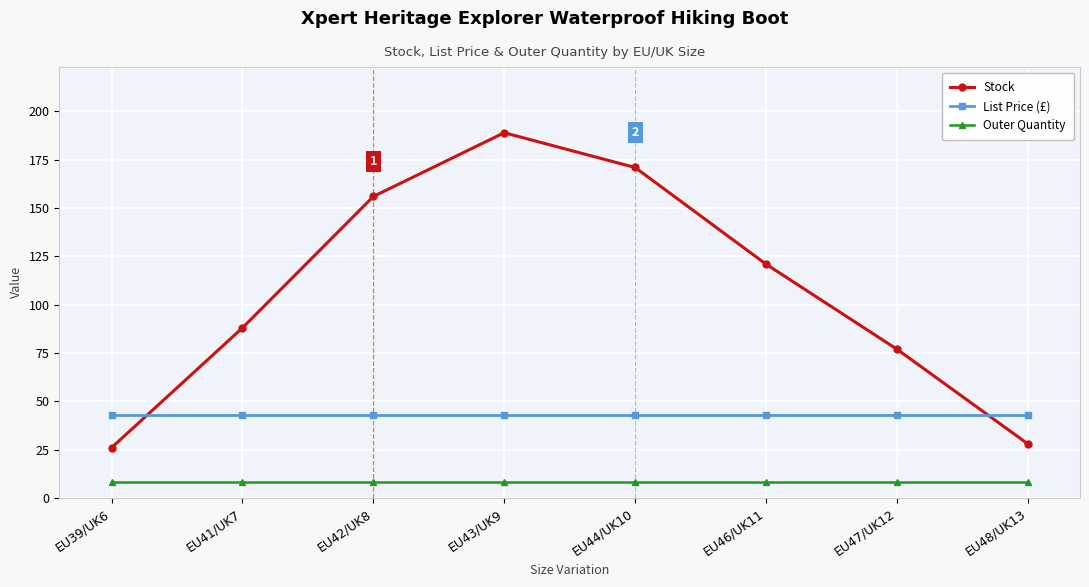

Is it true that Outer Quantity equals 8.0 at EU42/UK8?

True